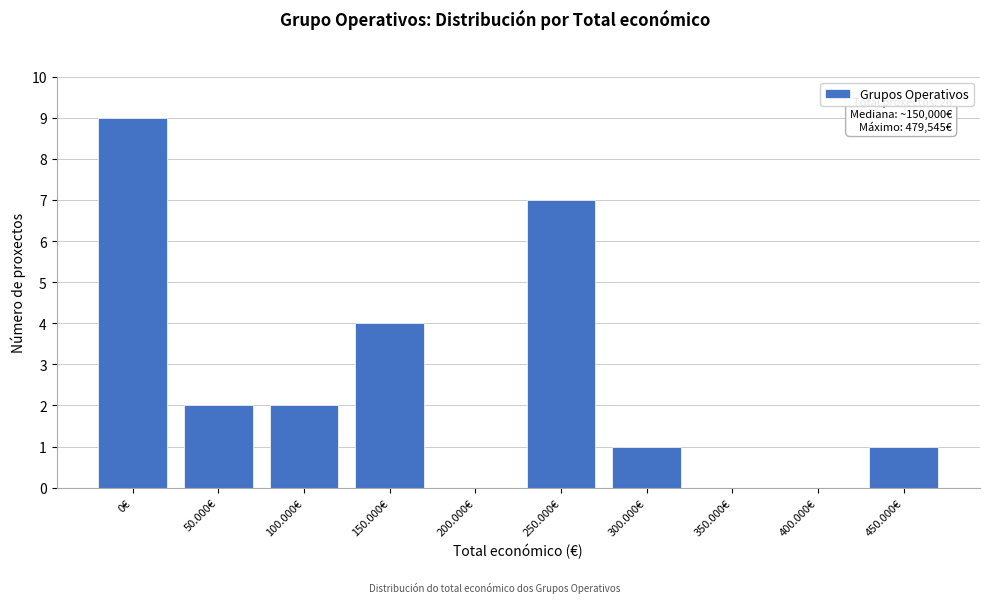

Reading left to right, list all the values displayed in this chart.

0€=9	50.000€=2	100.000€=2	150.000€=4	200.000€=0	250.000€=7	300.000€=1	350.000€=0	400.000€=0	450.000€=1